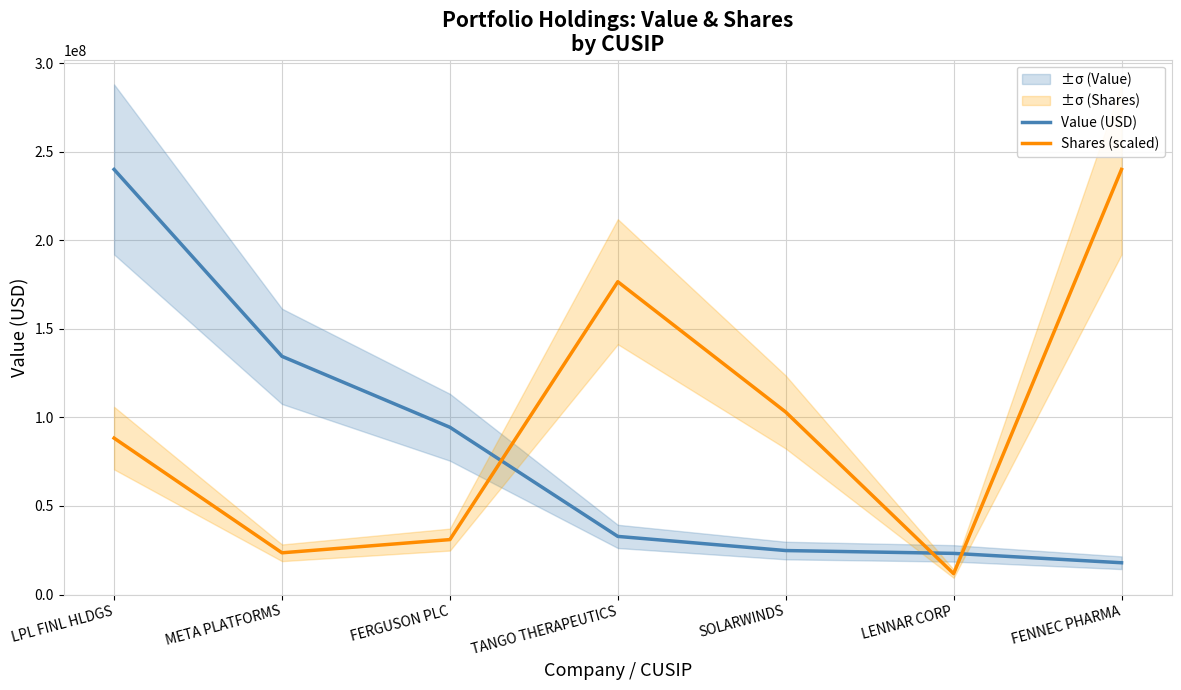

How many lines are shown in the chart?

2